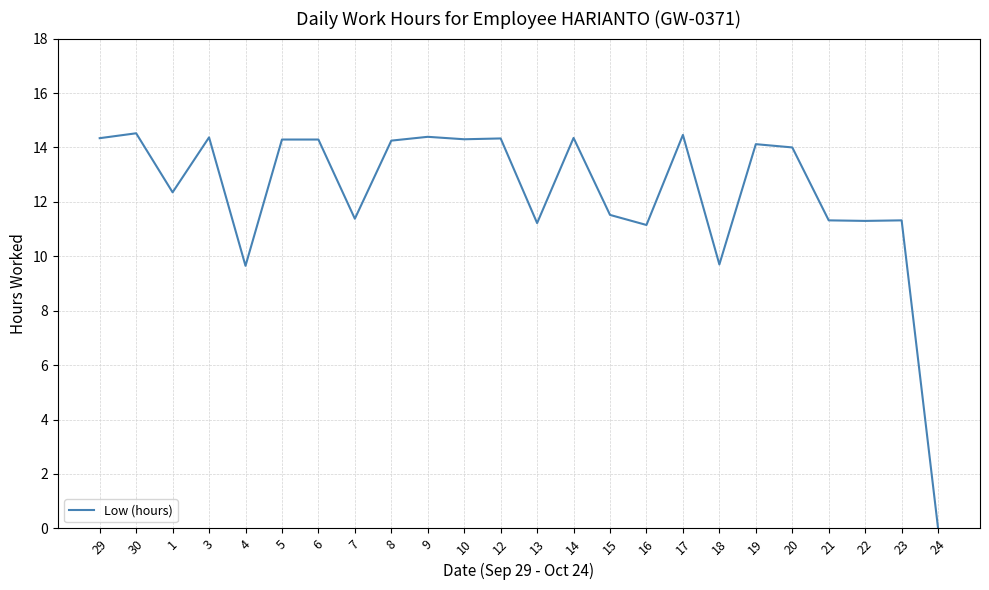

The chart shows a value of 14.4 at 9. True or false?

True